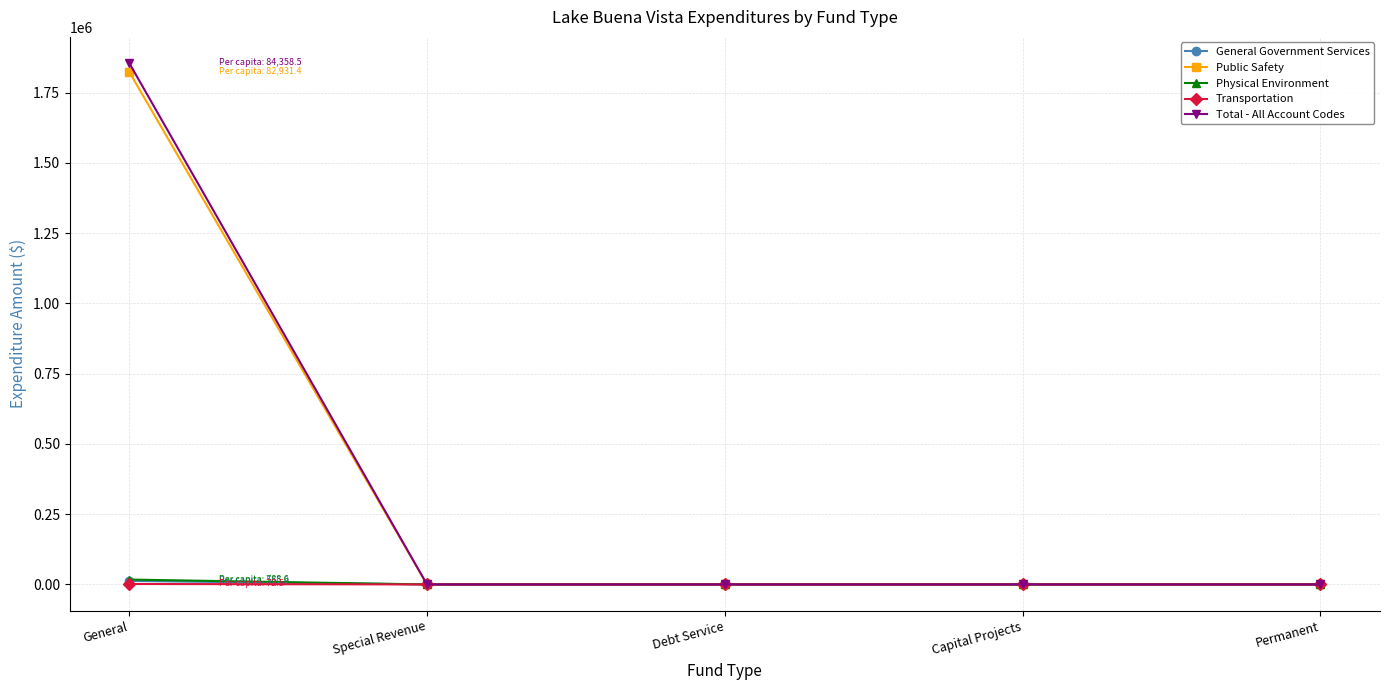

What is the label of the 3rd point from the right?

Debt Service